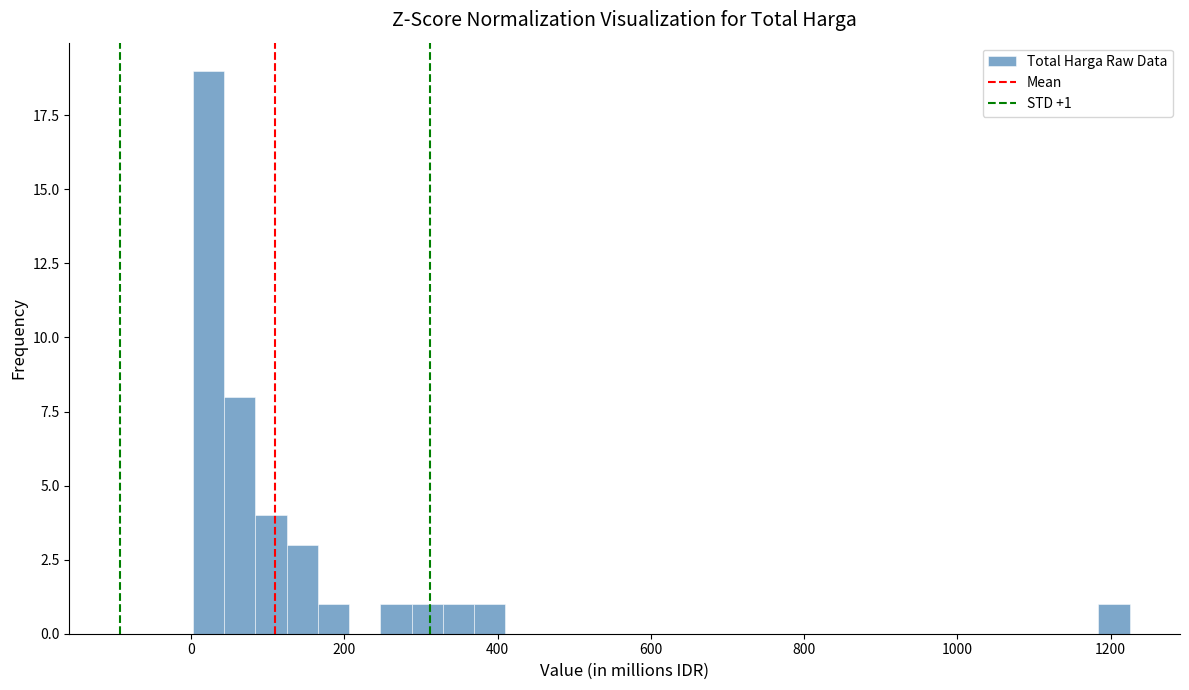

Read against the x-axis, roughly where is the centre of the tallest bar?

20